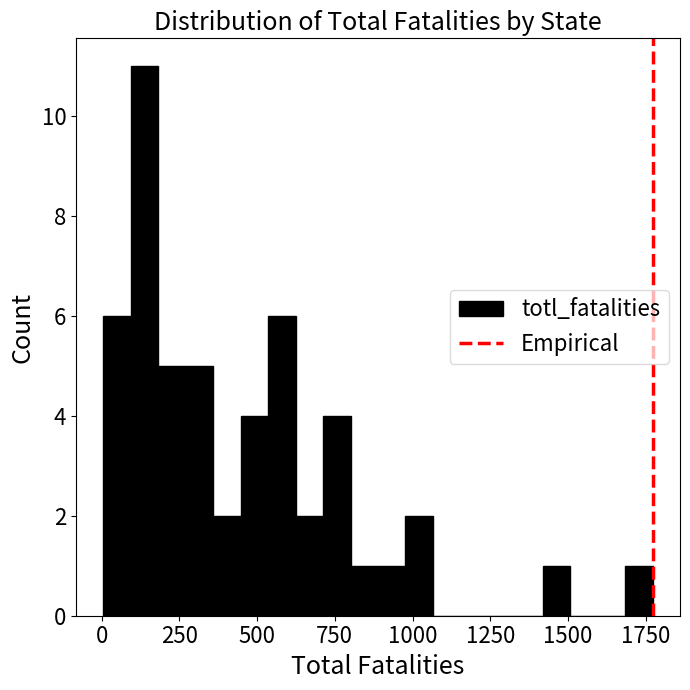

Read against the x-axis, roughly where is the centre of the tallest bar?

150